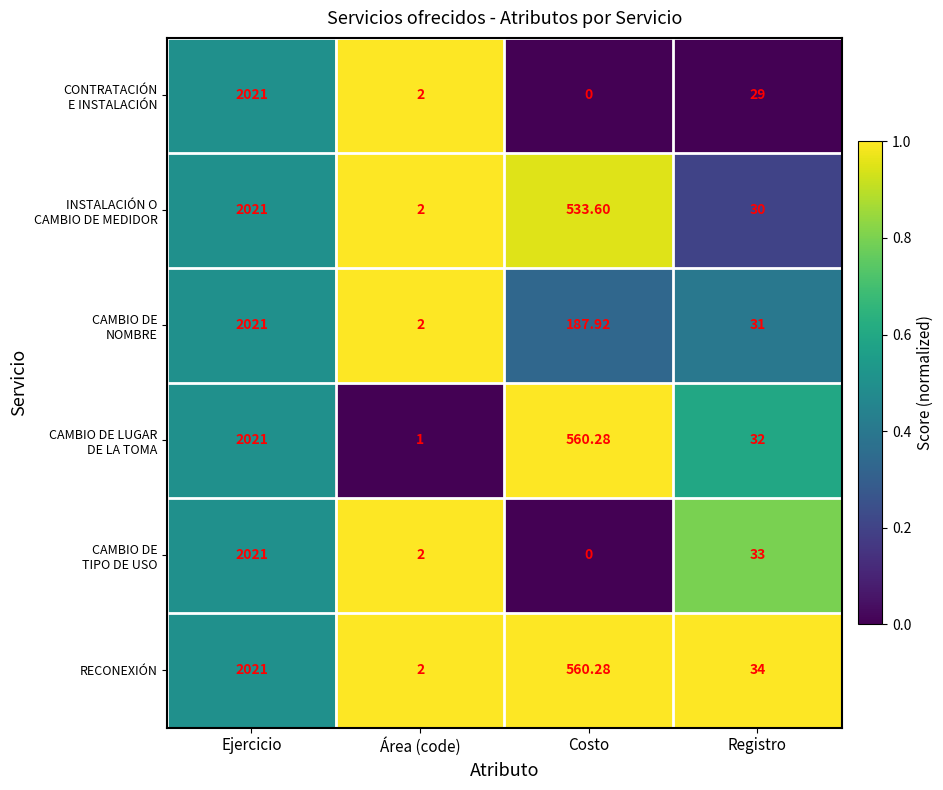

Which series has the largest total across all categories?

RECONEXIÓN